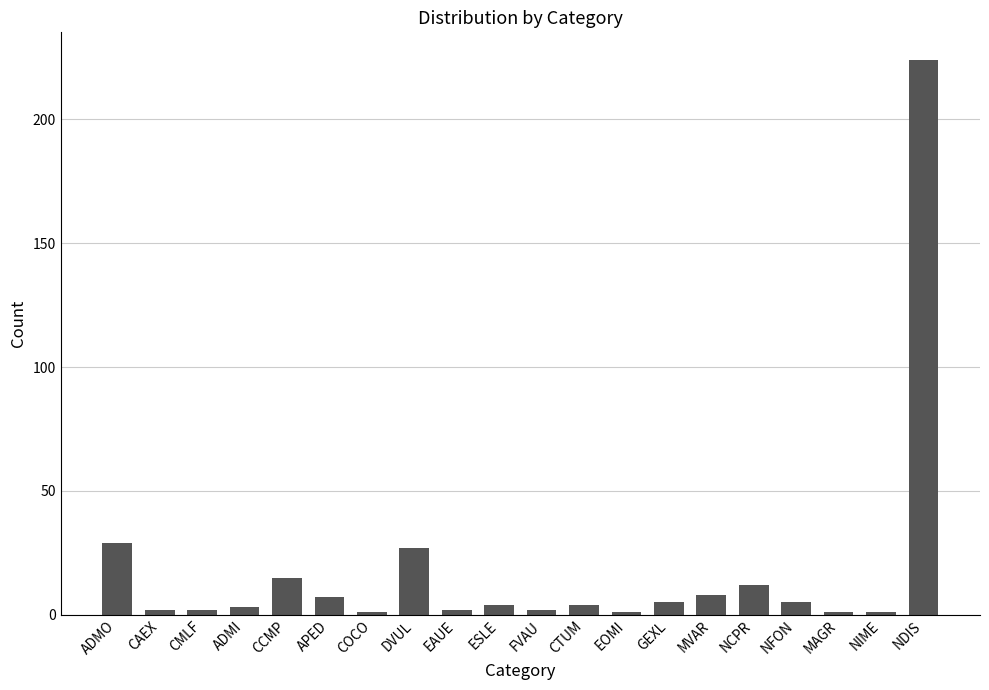

What is the difference between the values at CCMP and GEXL?

10